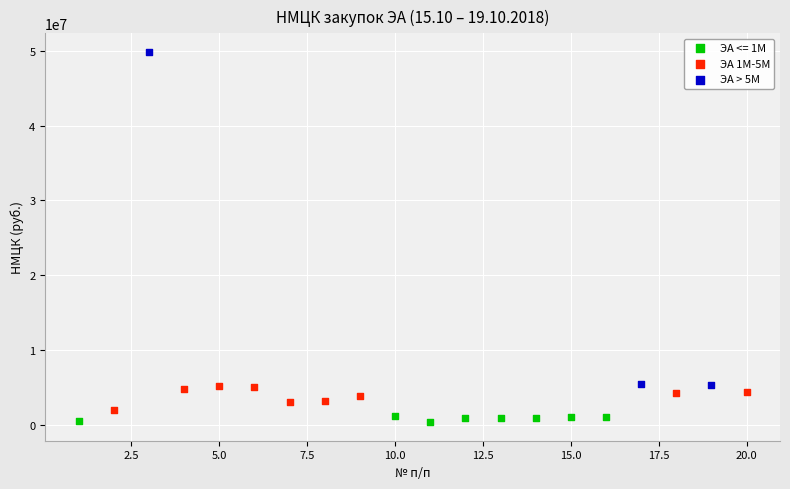

Which series contains the highest Y value?

ЭА > 5M